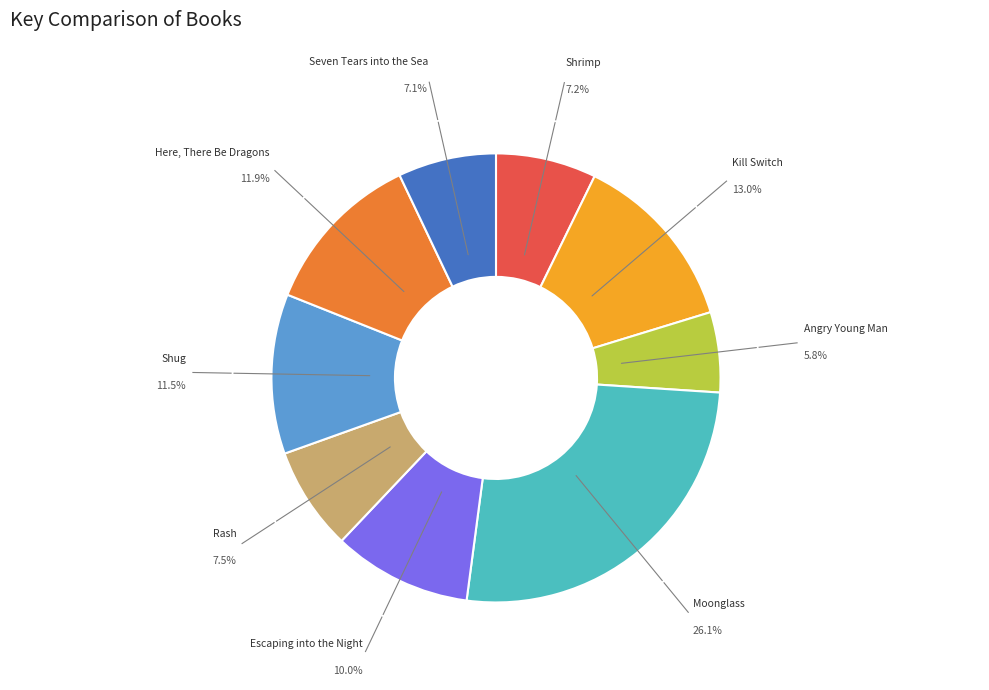

Is there any slice that represents more than half of the pie?

No